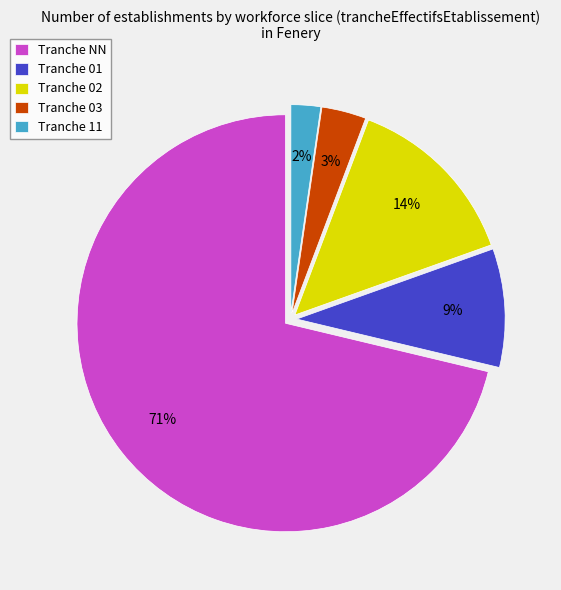

To the nearest percent, what is the combined percentage of Tranche 11 and Tranche NN?

74%